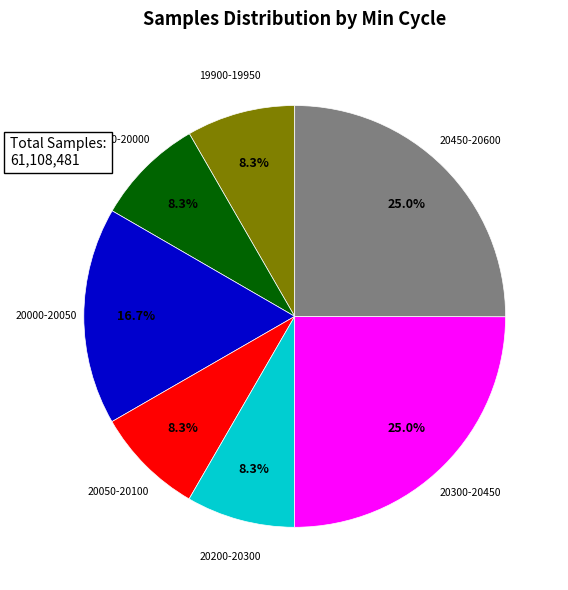

Do 20200-20300 and 20000-20050 together represent more than half of the pie?

No